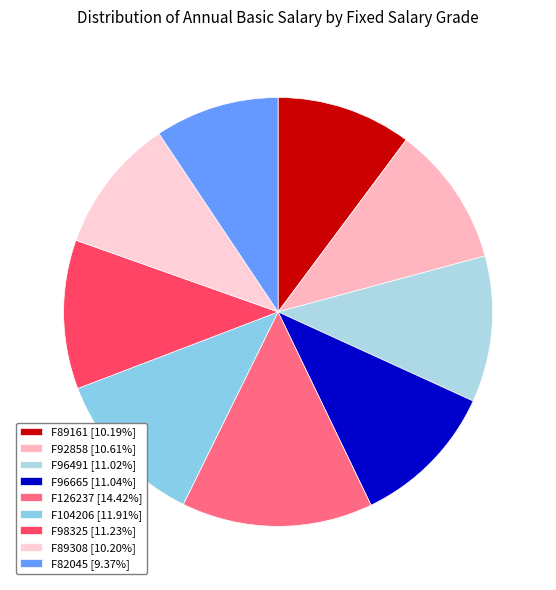

Between F104206 and F89308, which is larger?

F104206